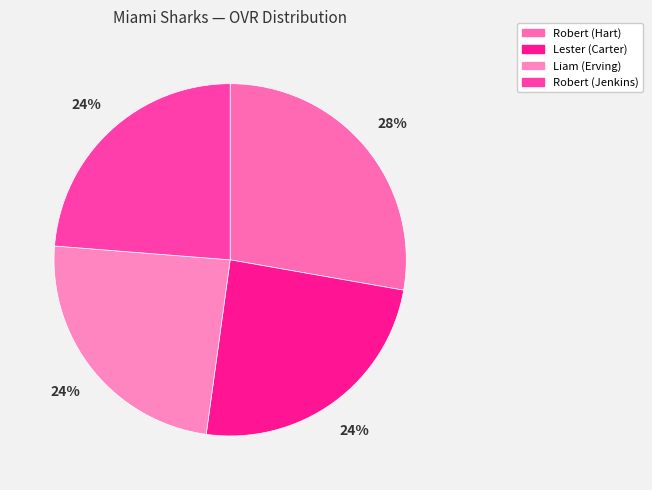

How many slices are in this pie chart?

4